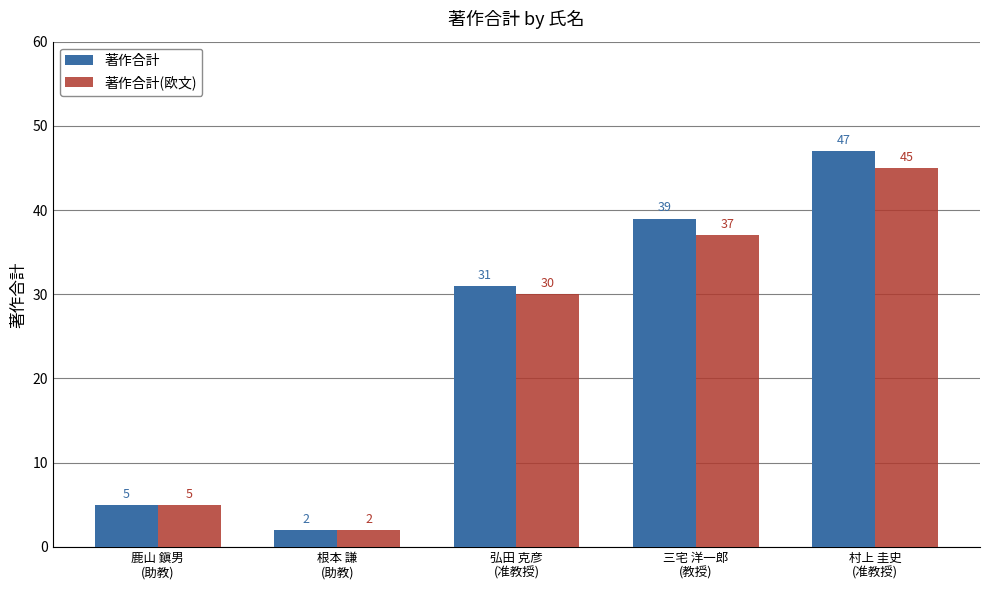

List the labels in order of 著作合計(欧文) value, largest first.

村上 圭史
(准教授), 三宅 洋一郎
(教授), 弘田 克彦
(准教授), 鹿山 鎭男
(助教), 根本 謙
(助教)